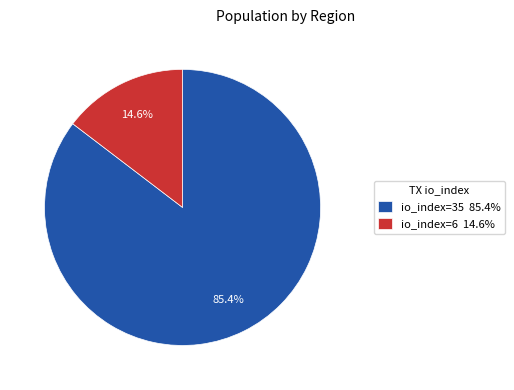

Is io_index=6 the majority of the pie?

No